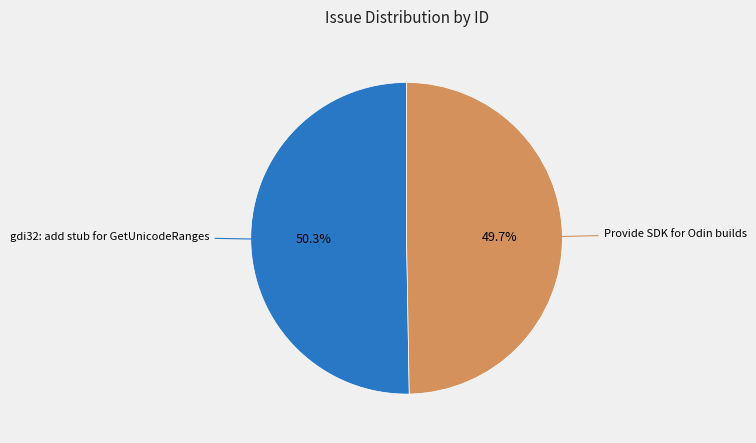

True or false: gdi32: add stub for GetUnicodeRanges accounts for 63% of the total.

False